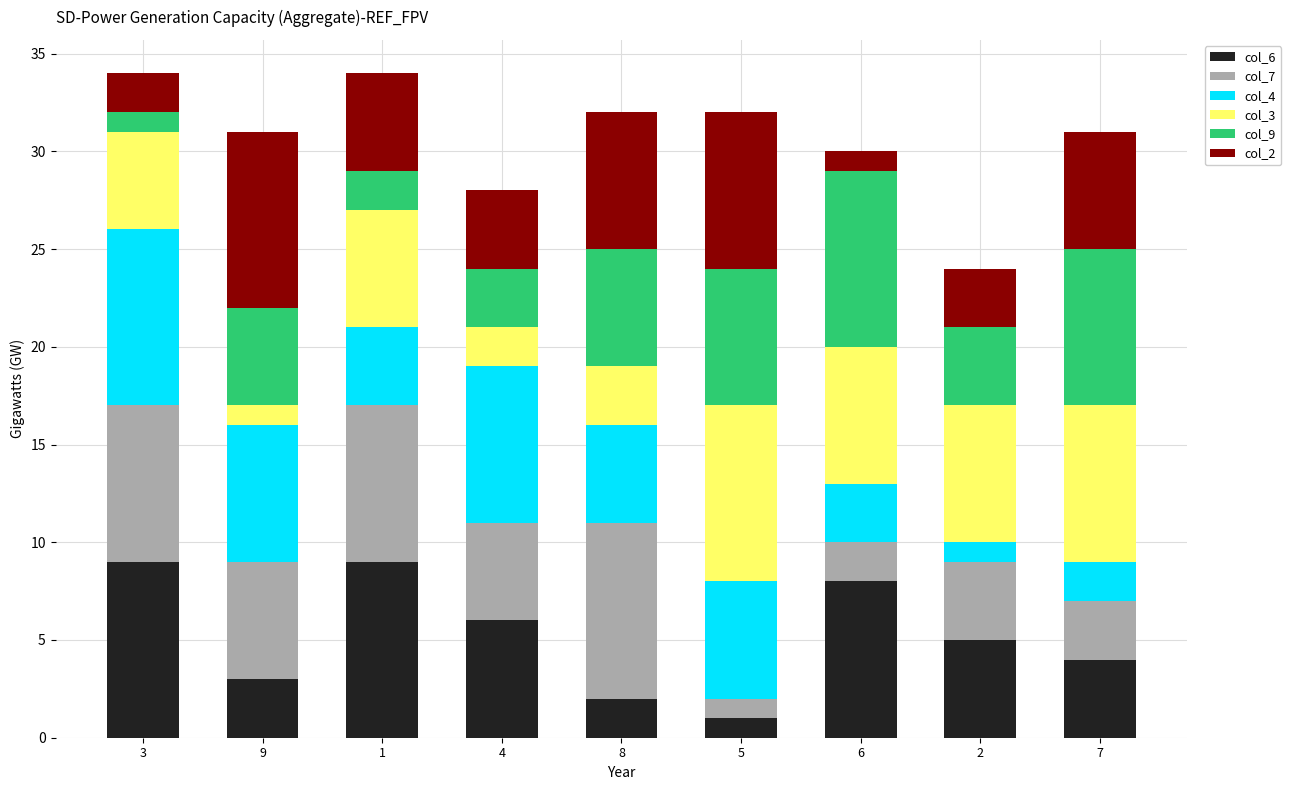

Where does the col_6 series first go above 5?

3